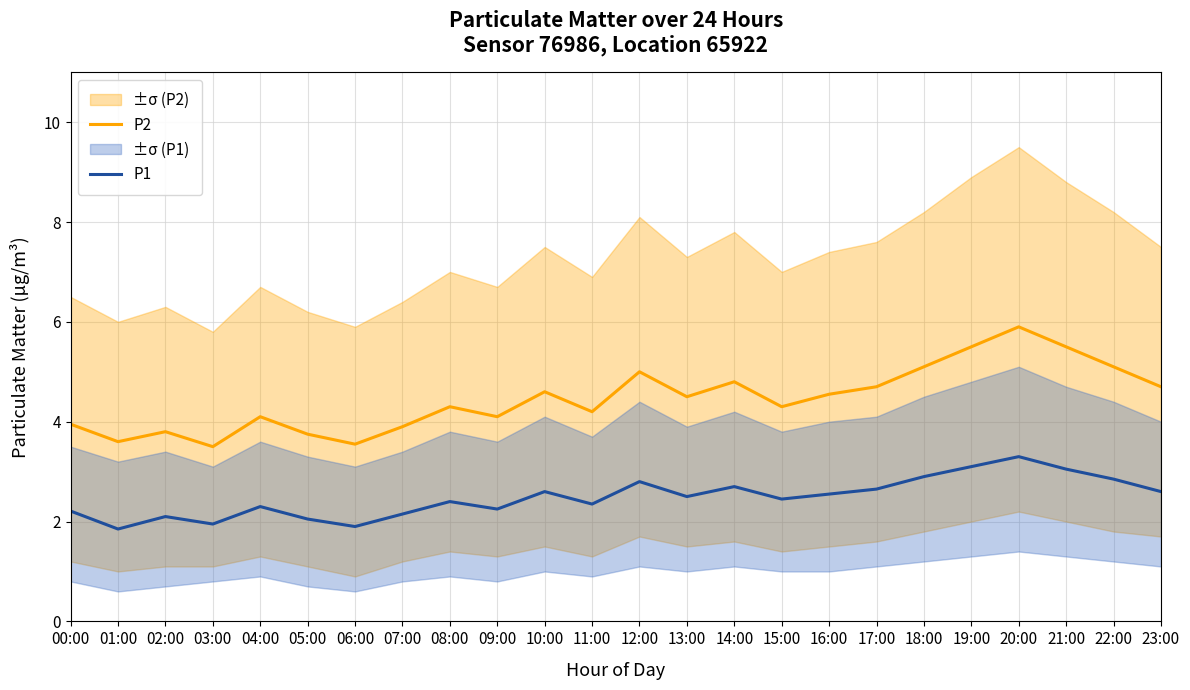

Reading left to right, transcribe all the data shown in this chart.

P2: 00:00=4.0	01:00=3.6	02:00=3.8	03:00=3.5	04:00=4.1	05:00=3.8	06:00=3.5	07:00=3.9	08:00=4.3	09:00=4.1	10:00=4.6	11:00=4.2	12:00=5.0	13:00=4.5	14:00=4.8	15:00=4.3	16:00=4.5	17:00=4.7	18:00=5.1	19:00=5.5	20:00=5.9	21:00=5.5	22:00=5.1	23:00=4.7
P1: 00:00=2.2	01:00=1.9	02:00=2.1	03:00=1.9	04:00=2.3	05:00=2.0	06:00=1.9	07:00=2.1	08:00=2.4	09:00=2.2	10:00=2.6	11:00=2.4	12:00=2.8	13:00=2.5	14:00=2.7	15:00=2.5	16:00=2.5	17:00=2.6	18:00=2.9	19:00=3.1	20:00=3.3	21:00=3.0	22:00=2.9	23:00=2.6